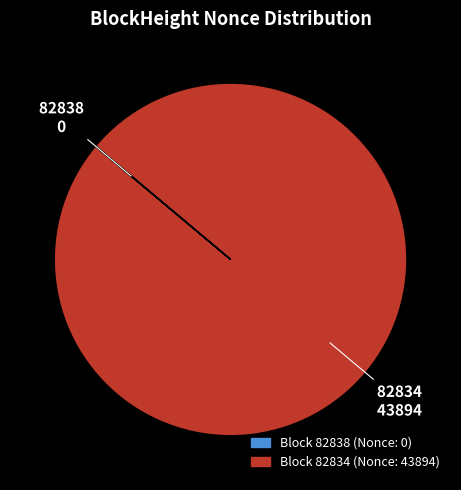

Does any single category account for the majority?

Yes